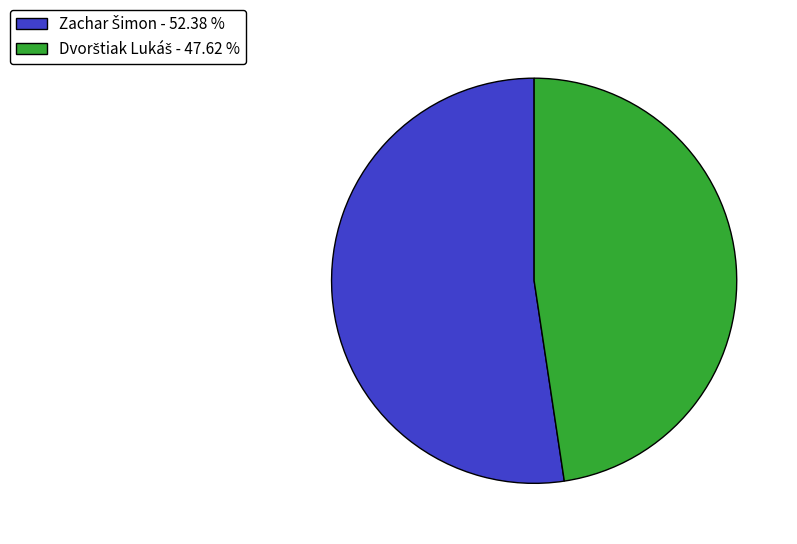

Is there a majority slice in this chart?

Yes